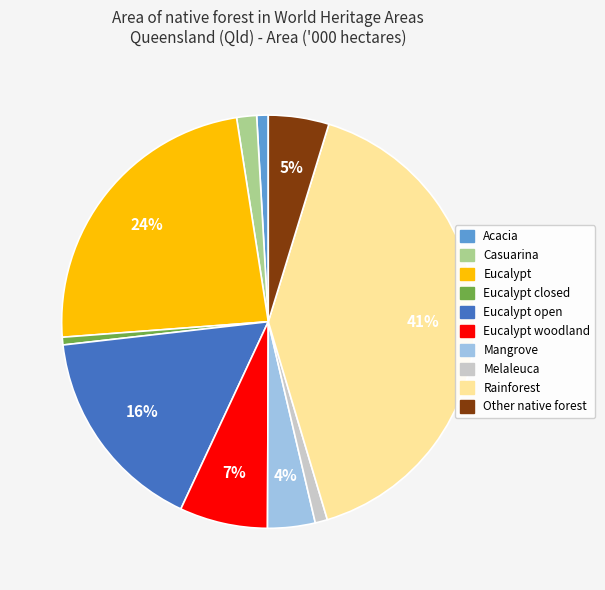

To the nearest percent, what is the average slice percentage?

10%